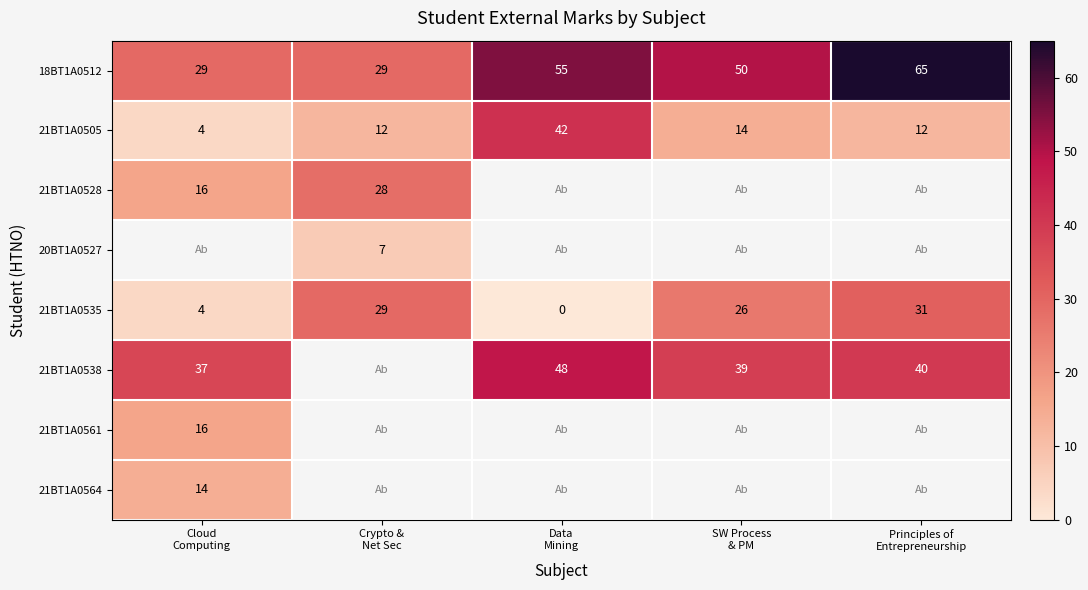

What is the difference between the maximum and minimum values in the 18BT1A0512 series?

36